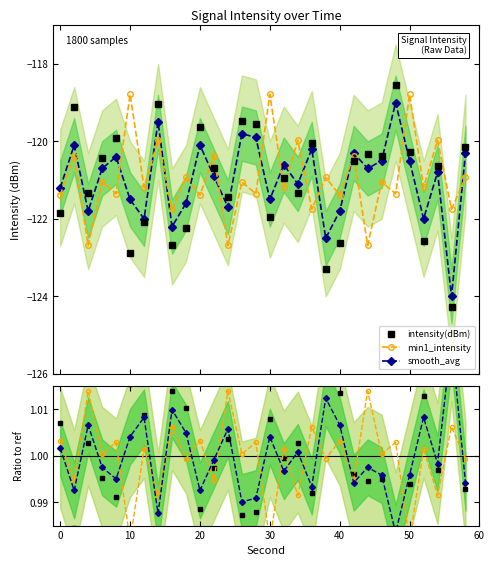

What are all the series names shown in the legend?

intensity(dBm), min1_intensity, smooth_avg